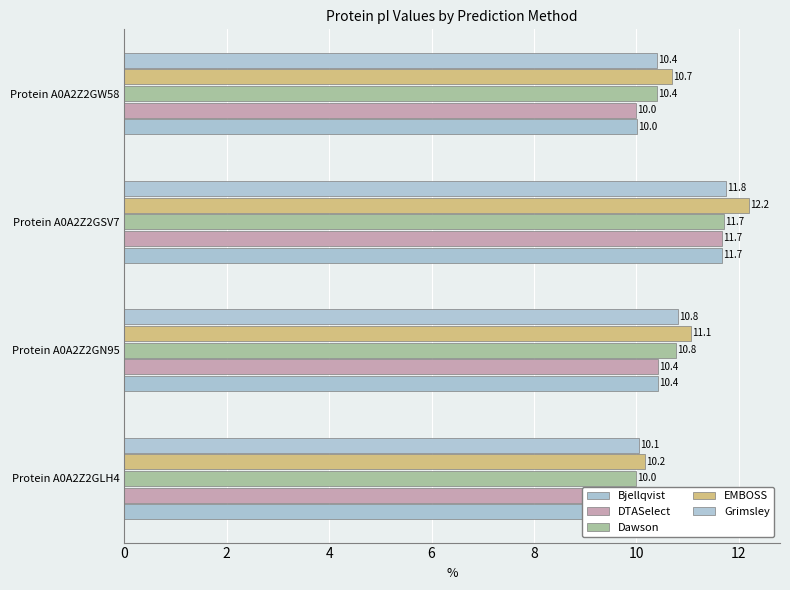

What is the total value across all series at Protein A0A2Z2GSV7?

59.0